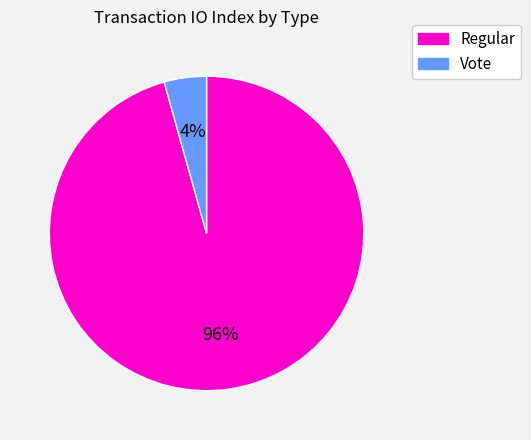

Rank the categories by value from highest to lowest.

Regular, Vote